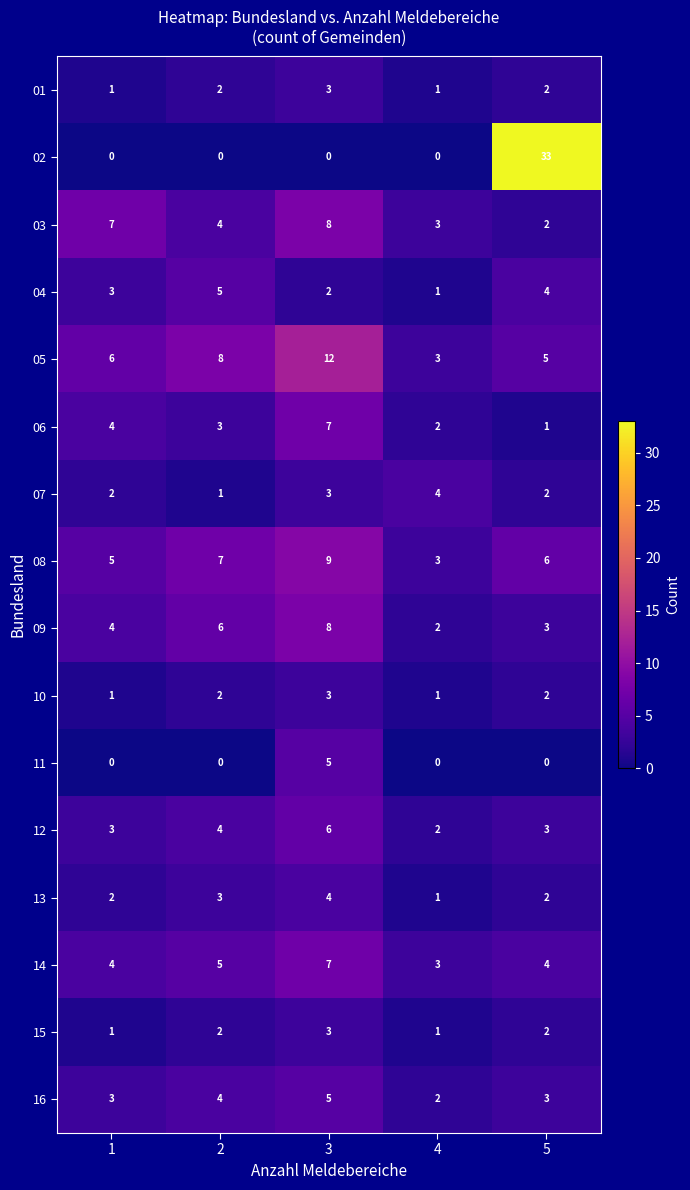

Which series changed the most between 2 and 3?

11